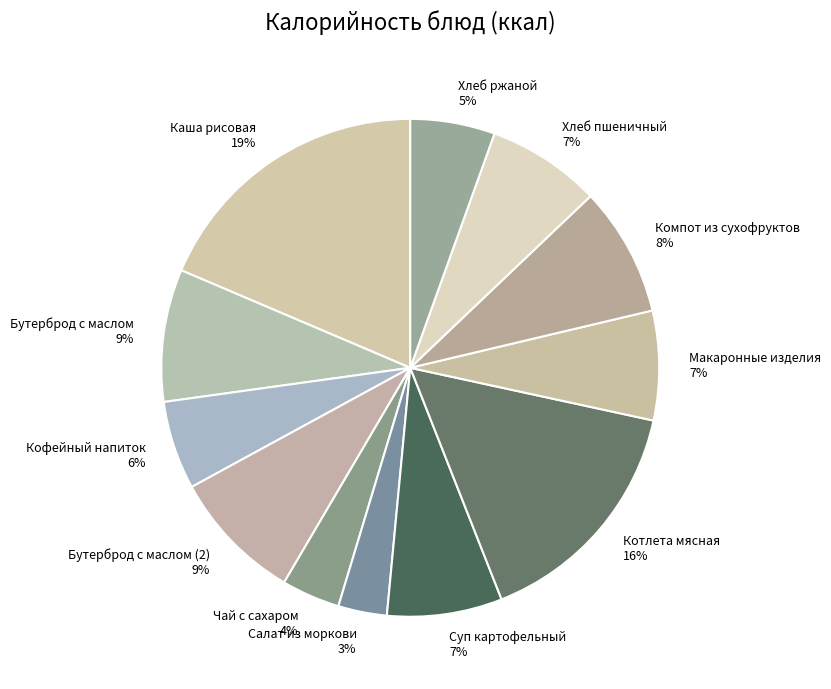

True or false: Суп картофельный accounts for 7% of the total.

True